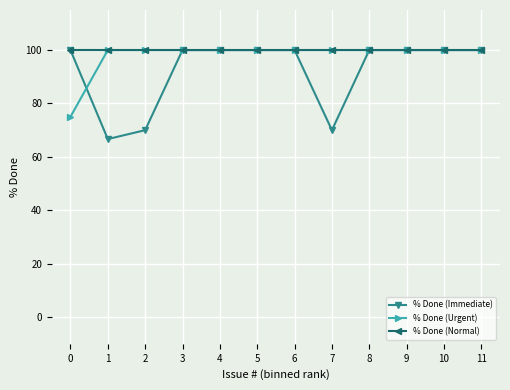

Reading right to left, extract all data points from this chart.

% Done (Immediate): 100.0	100.0	100.0	100.0	70.0	100.0	100.0	100.0	100.0	70.0	66.7	100.0
% Done (Urgent): 100.0	100.0	100.0	100.0	100.0	100.0	100.0	100.0	100.0	100.0	100.0	75.0
% Done (Normal): 100.0	100.0	100.0	100.0	100.0	100.0	100.0	100.0	100.0	100.0	100.0	100.0